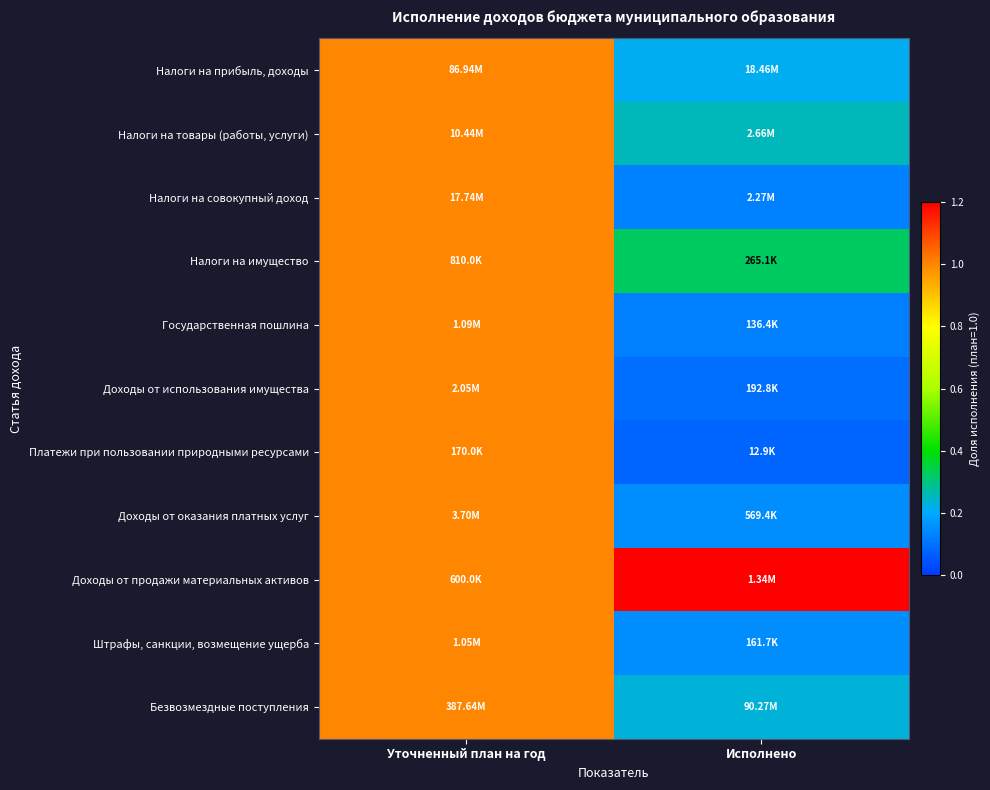

At how many categories does at least one series exceed 1?

1